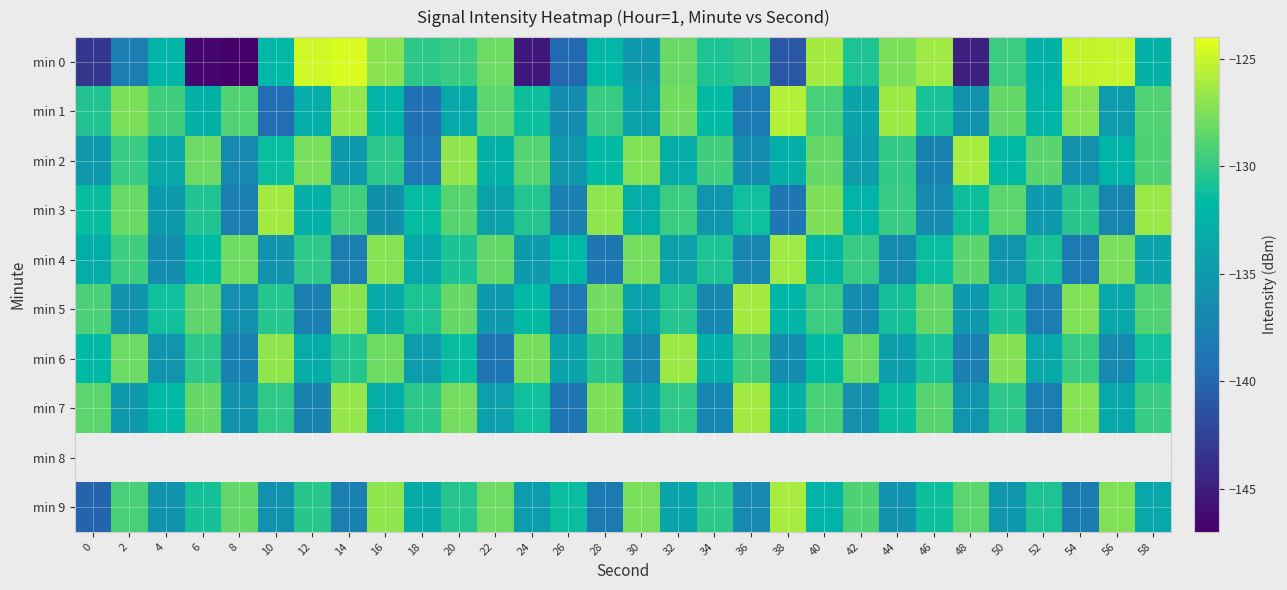

How many values in the min 7 series are below -131?

16